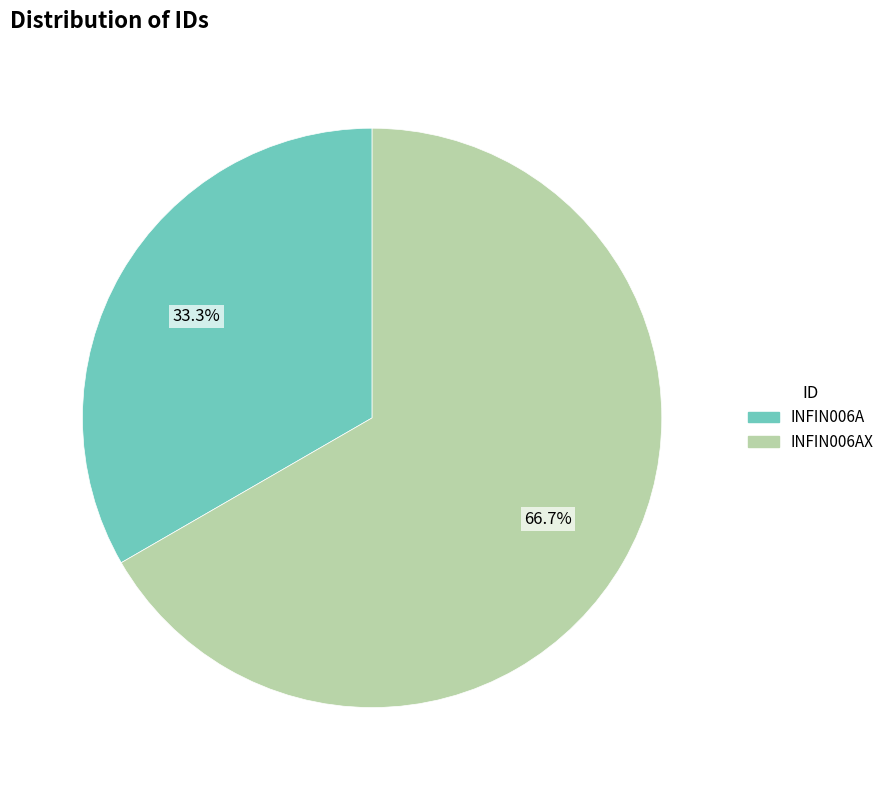

Does any single category account for the majority?

Yes